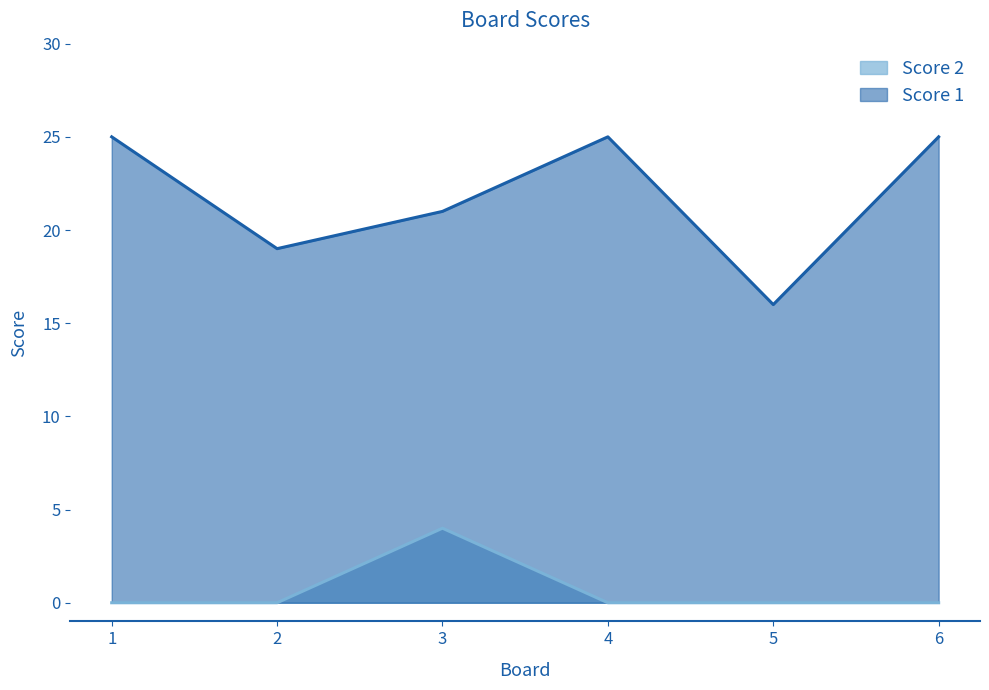

Reading left to right, transcribe all the data shown in this chart.

Score 1: 25	19	21	25	16	25
Score 2: 0	0	4	0	0	0